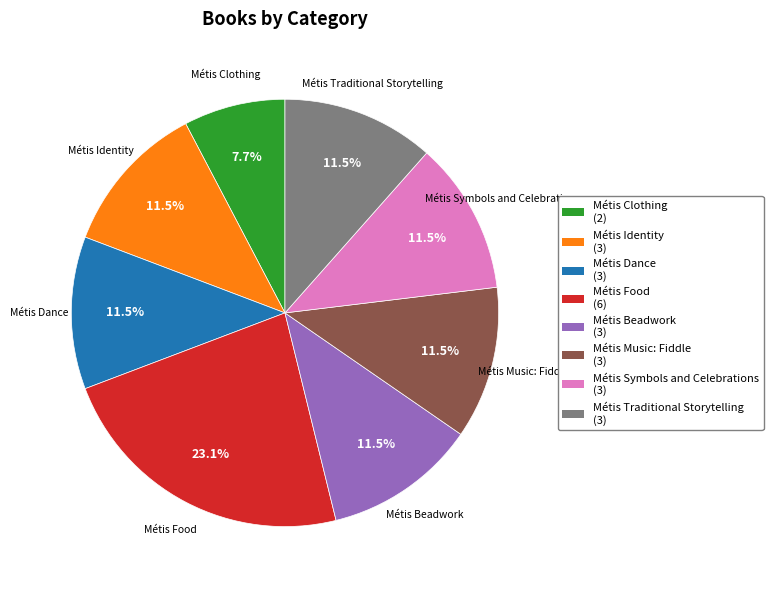

What percentage is the Métis Clothing slice, to the nearest percent?

8%